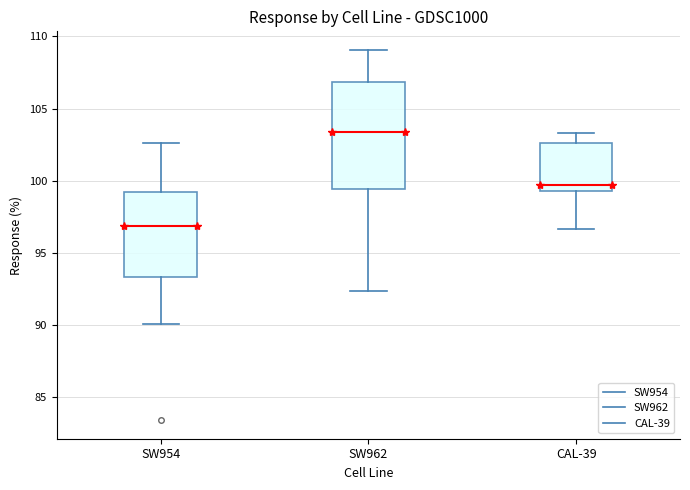

Which box has the highest median line?

SW962